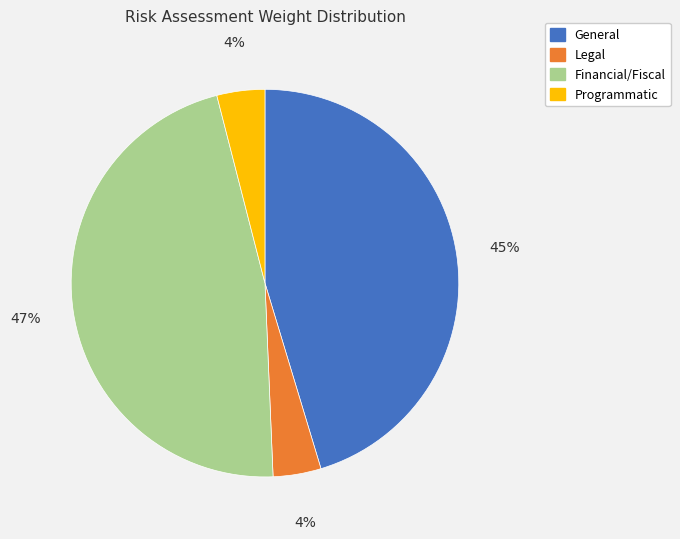

Does any single category account for the majority?

No